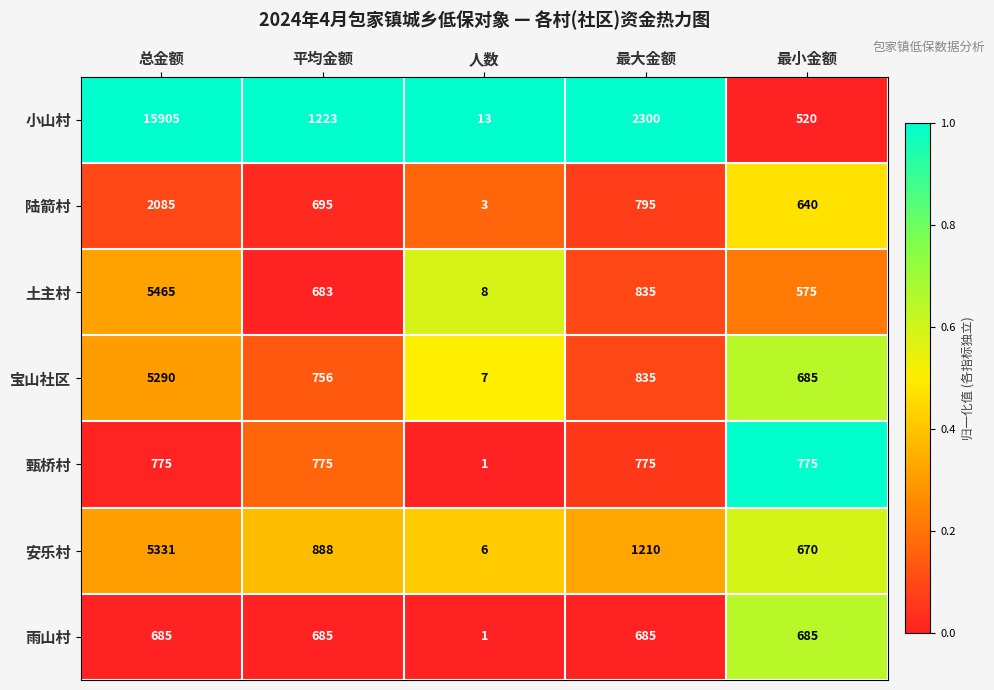

Which series has the largest total across all categories?

小山村